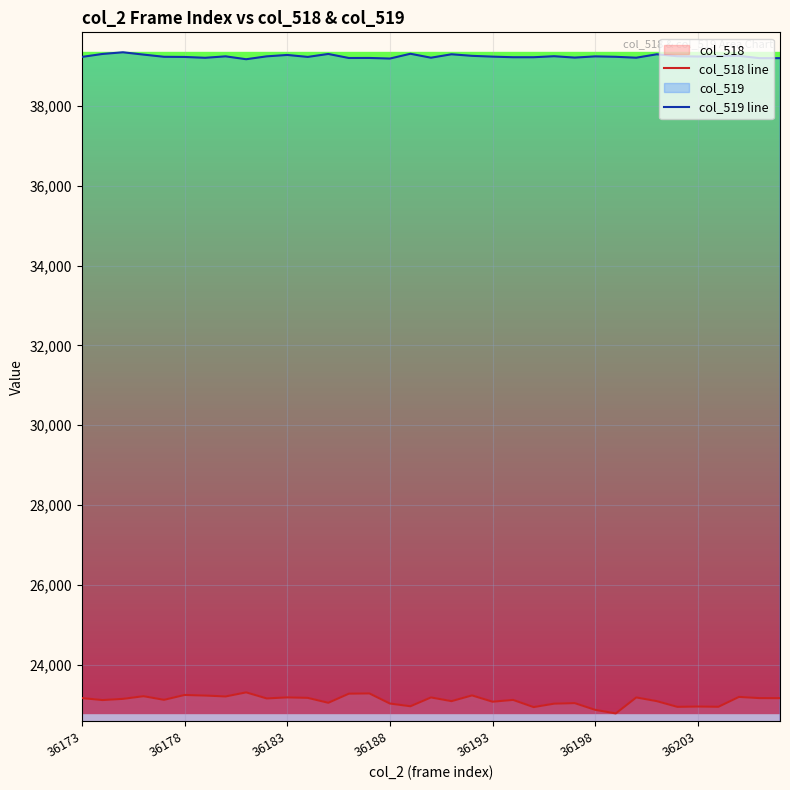

Which series has the largest total across all categories?

col_519 line